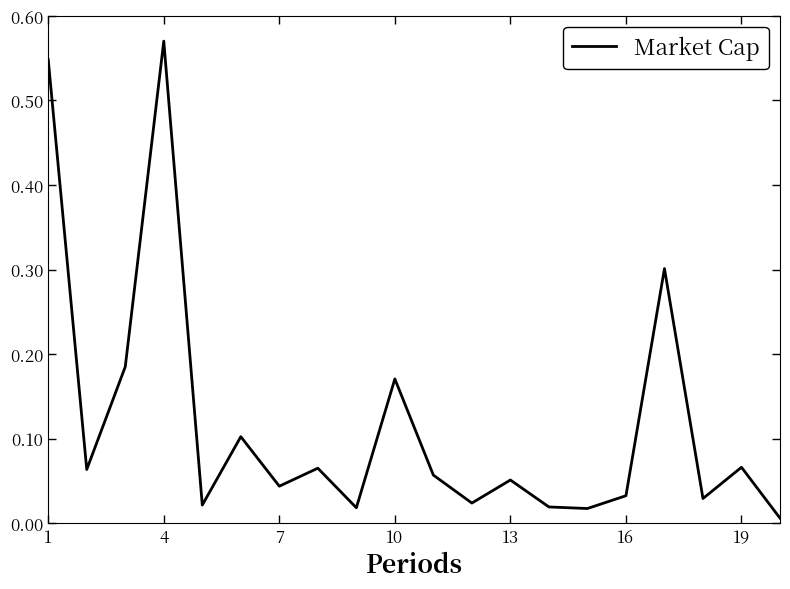

Which label corresponds to the largest value in the chart?

4